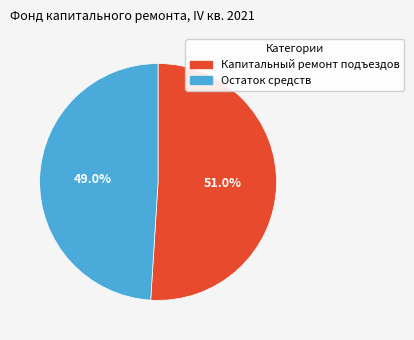

Is it true that Капитальный ремонт подъездов is 37% of the pie?

False